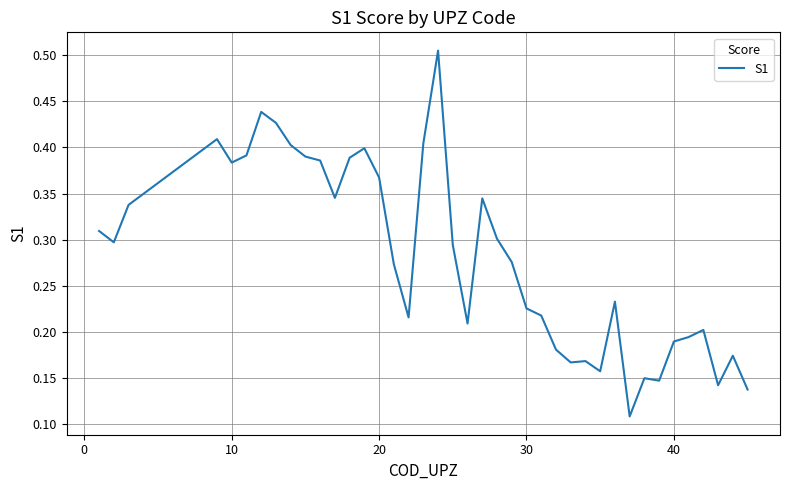

What is the minimum value shown in the chart?

0.1